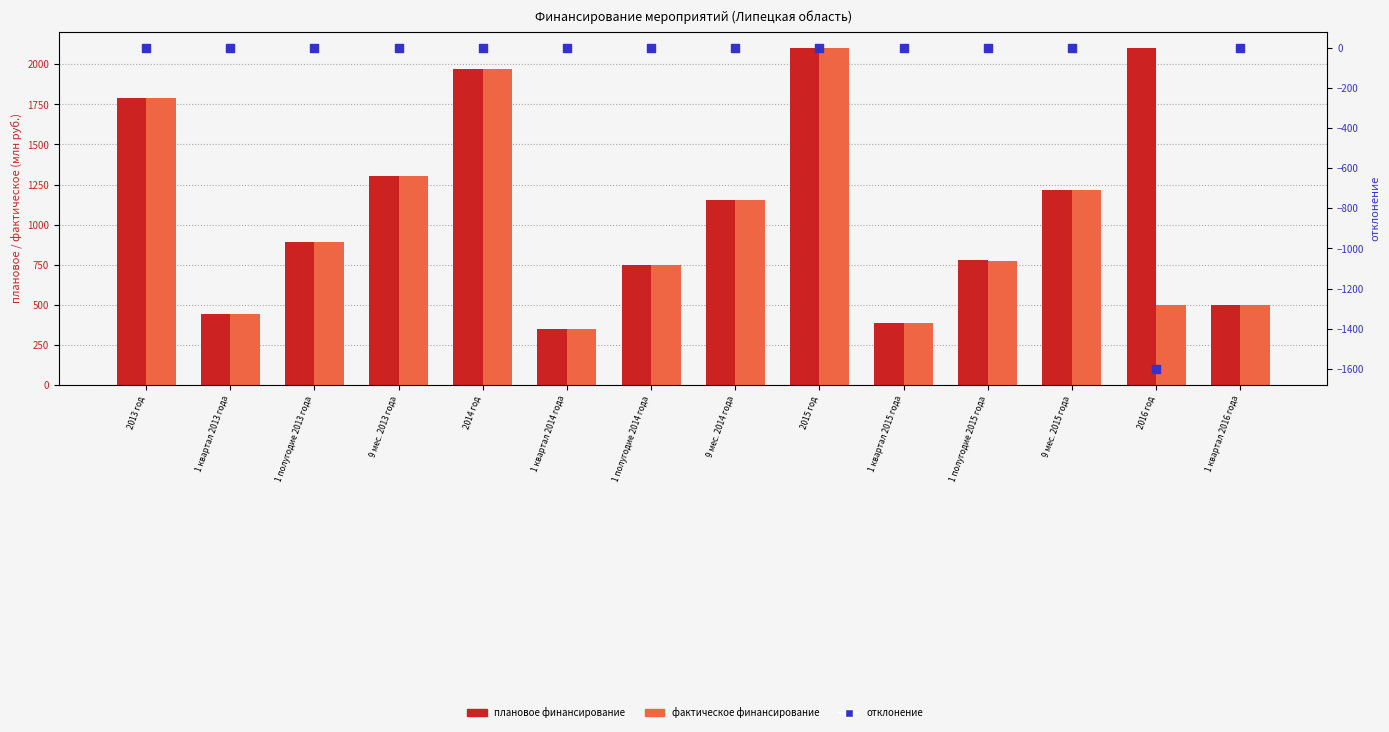

Which series has the largest total across all categories?

плановое